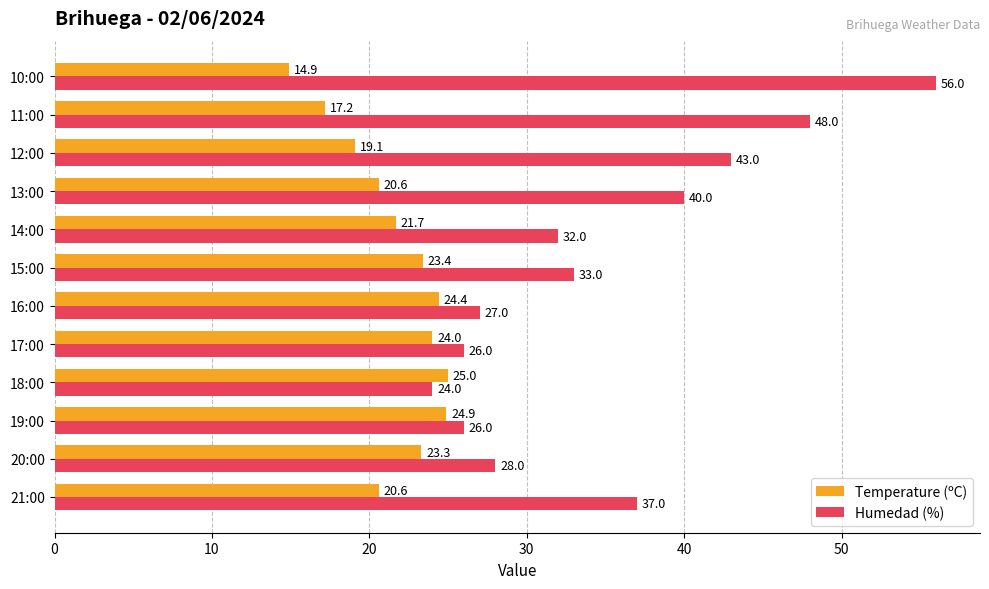

Which series has the largest range (max minus min)?

Humedad (%)